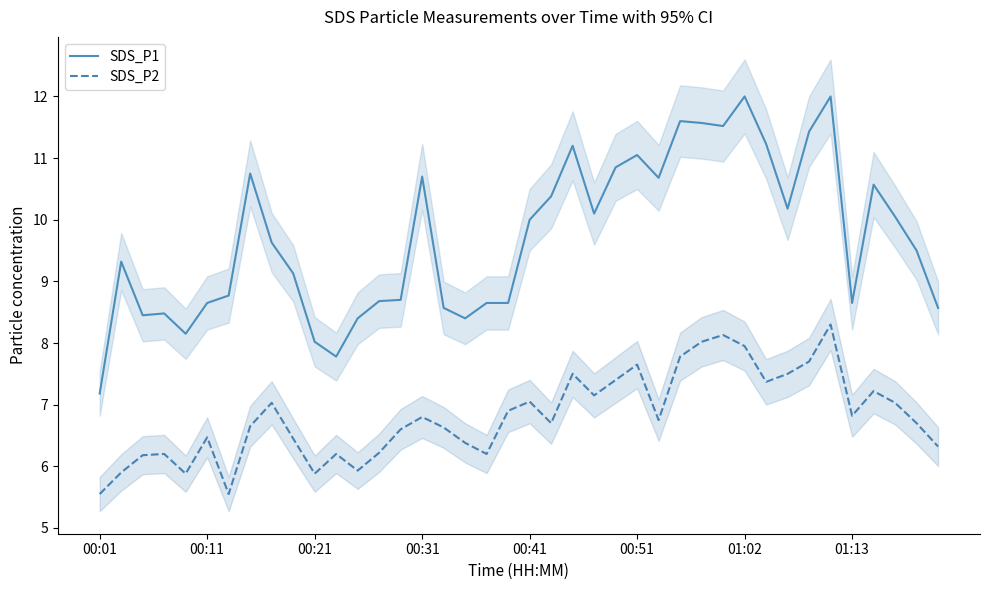

True or false: SDS_P1 and SDS_P2 cross at least once.

False